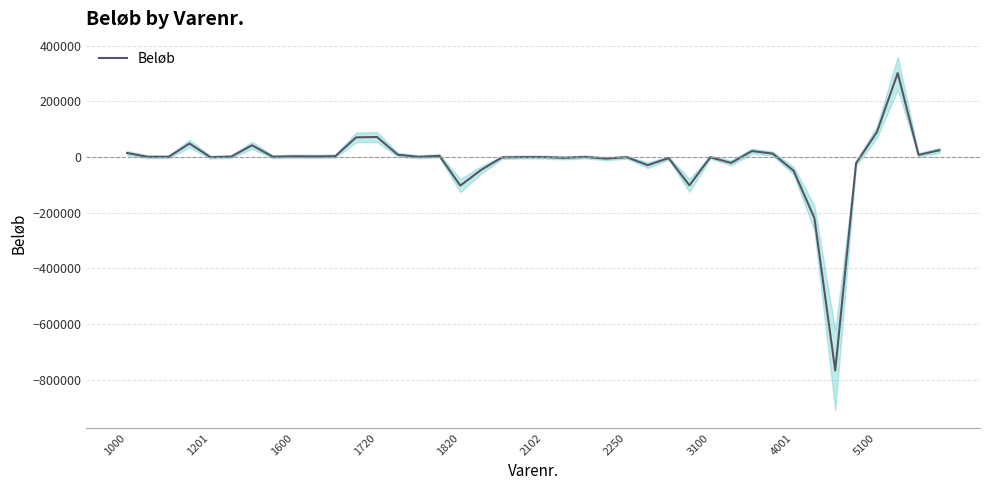

What is the value of the 2nd point from the left?

472.3